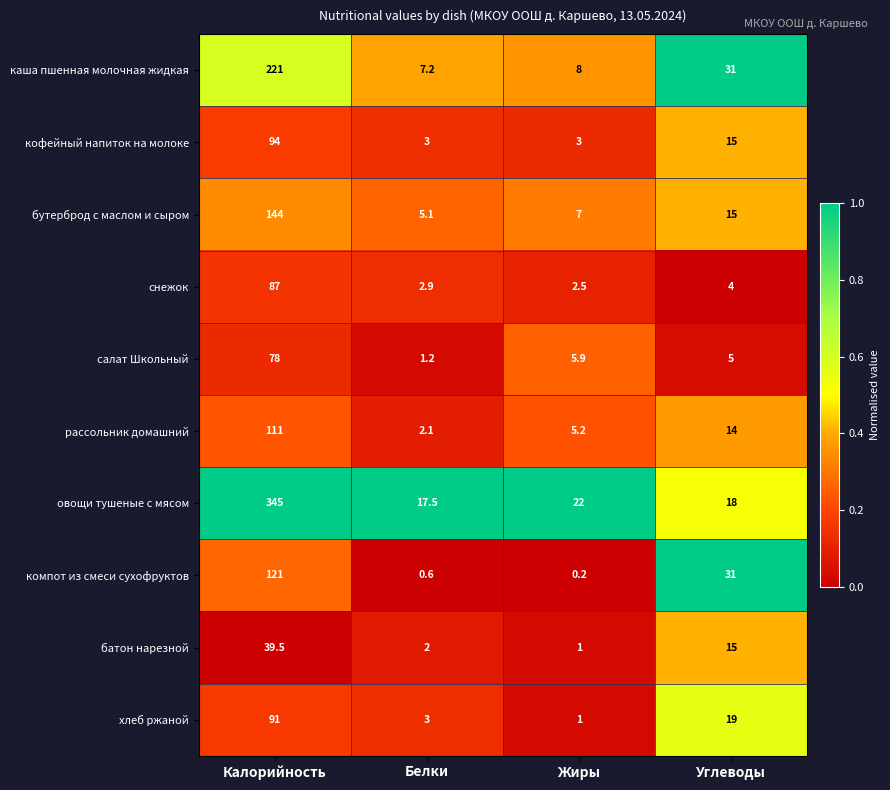

List the series in order of their peak value, highest first.

овощи тушеные с мясом, каша пшенная молочная жидкая, бутерброд с маслом и сыром, компот из смеси сухофруктов, рассольник домашний, кофейный напиток на молоке, хлеб ржаной, снежок, салат Школьный, батон нарезной